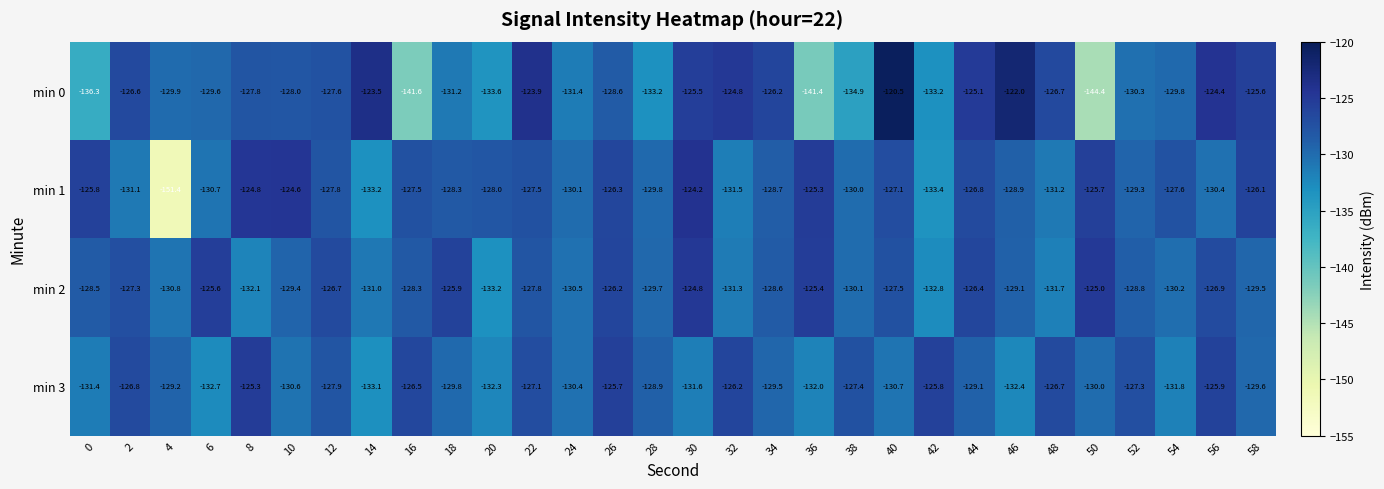

Which series changed the most between 0 and 52?

min 0